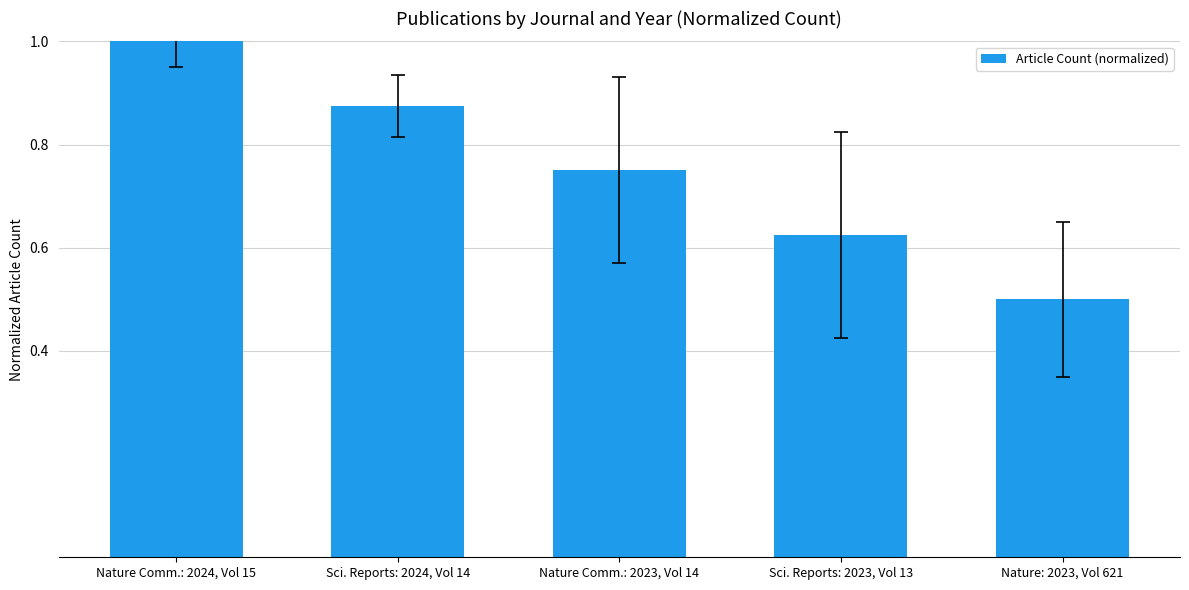

The chart shows a value of 0.7 at Nature: 2023, Vol 621. True or false?

False